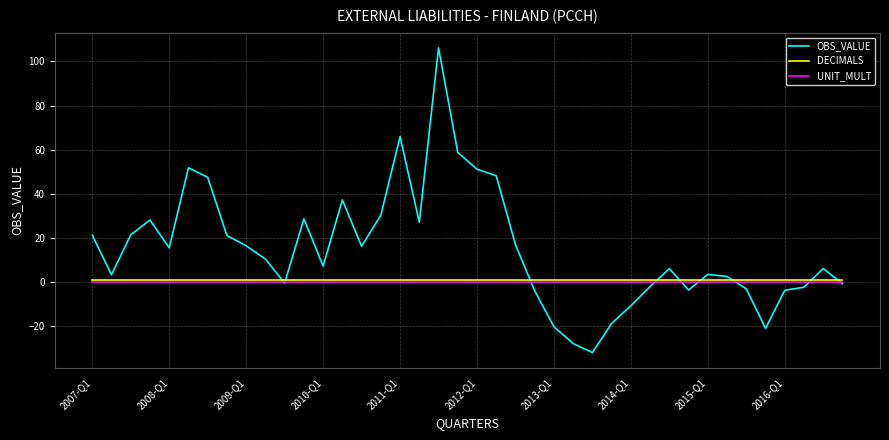

What is the minimum value shown in the chart?

-31.9